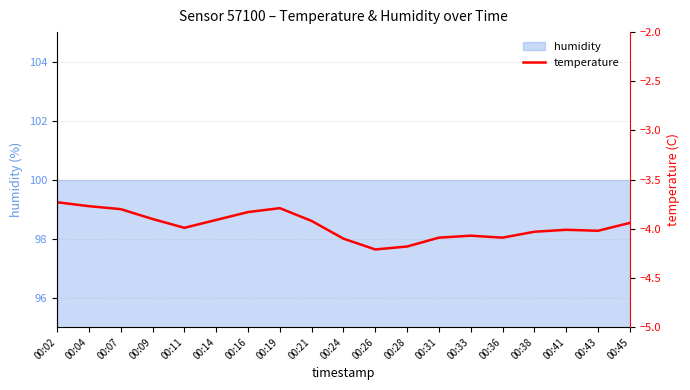

Reading left to right, list all the values displayed in this chart.

-3.7	-3.8	-3.8	-3.9	-4.0	-3.9	-3.8	-3.8	-3.9	-4.1	-4.2	-4.2	-4.1	-4.1	-4.1	-4.0	-4.0	-4.0	-3.9